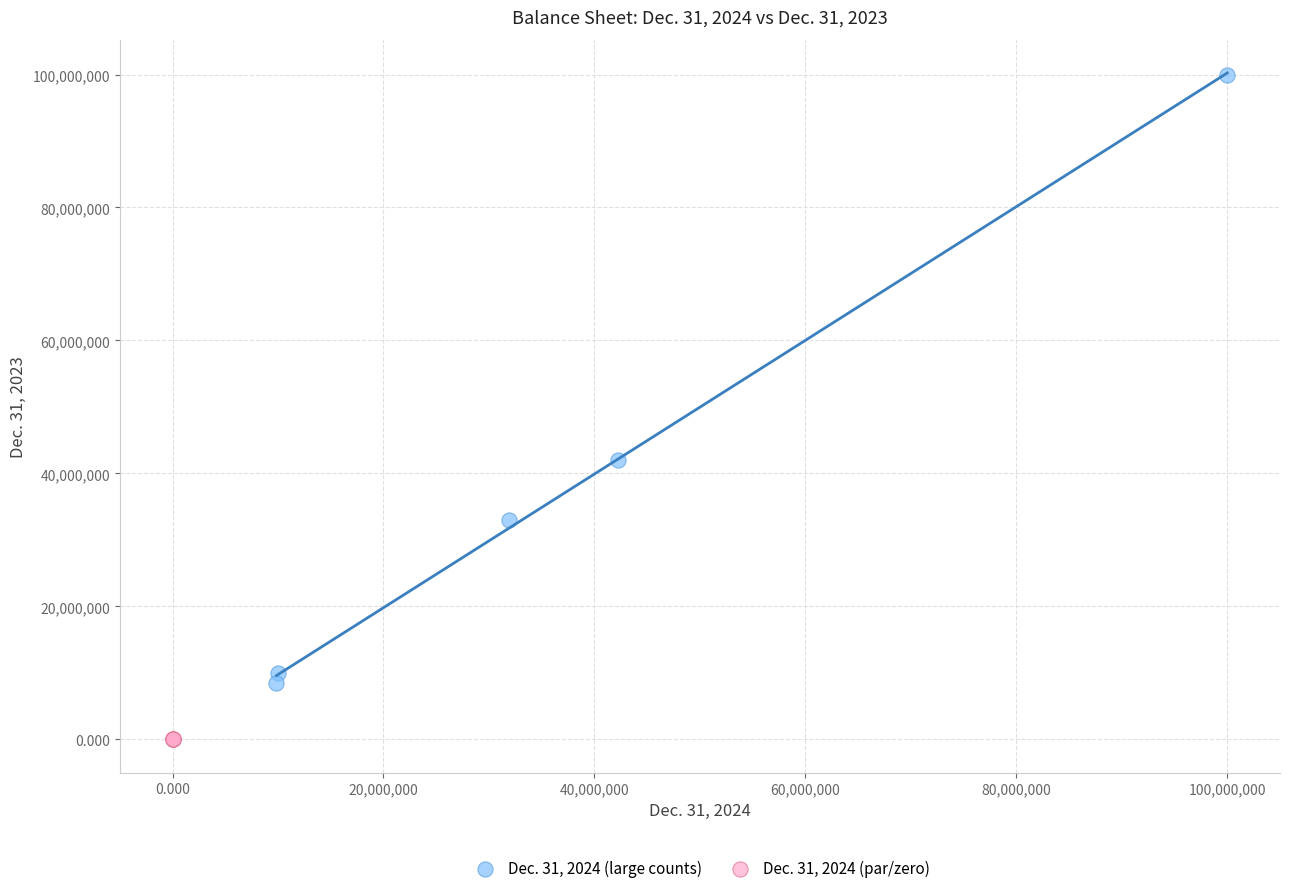

What are all the series names shown in the legend?

Dec. 31, 2024 (large counts), Dec. 31, 2024 (par/zero)